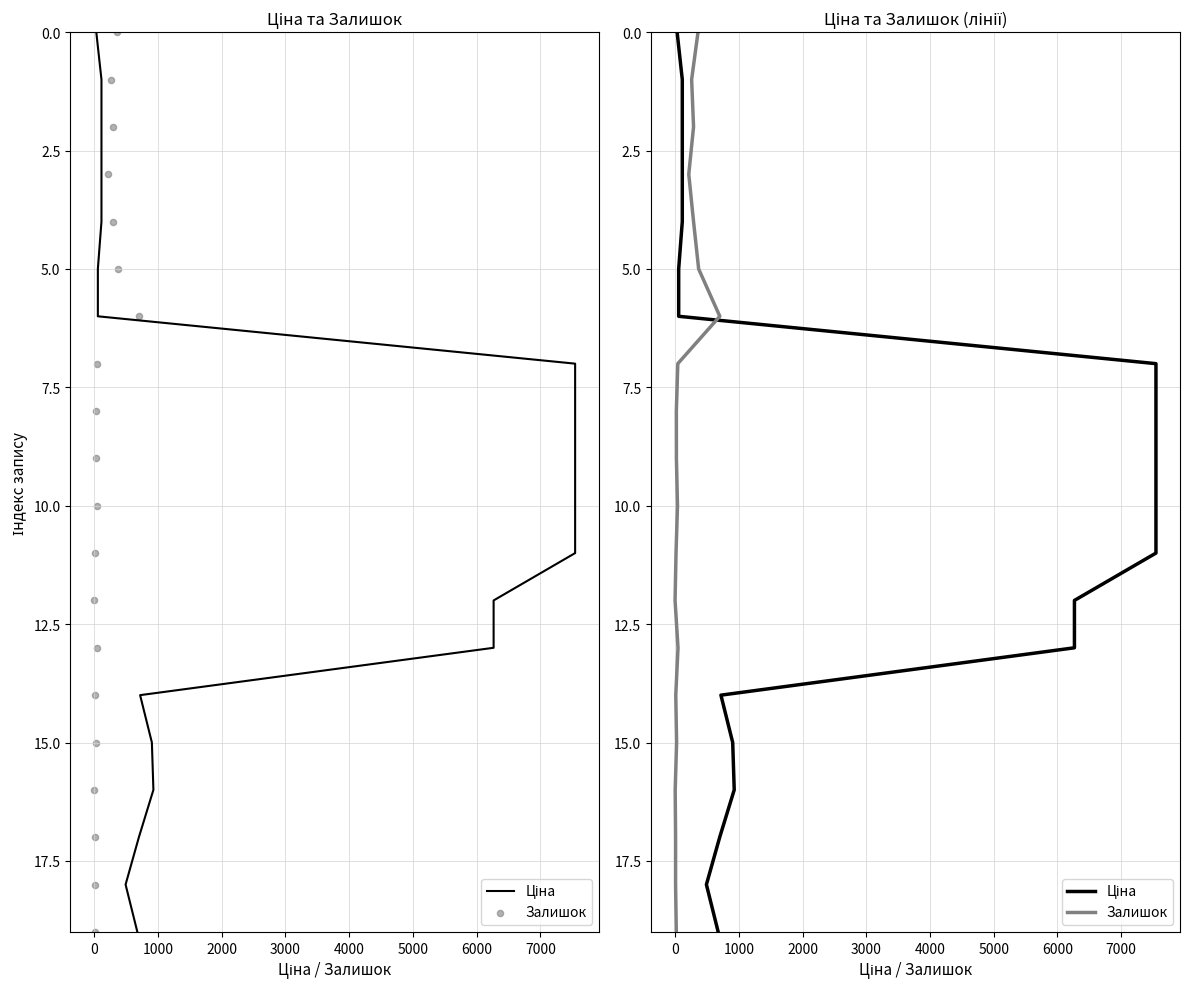

Which series reaches the maximum Y coordinate?

Ціна